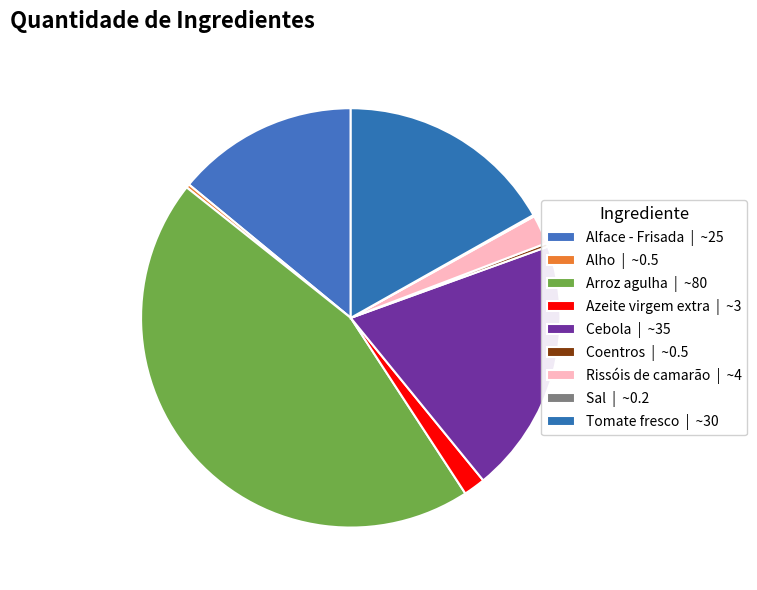

Is Azeite virgem extra the majority of the pie?

No